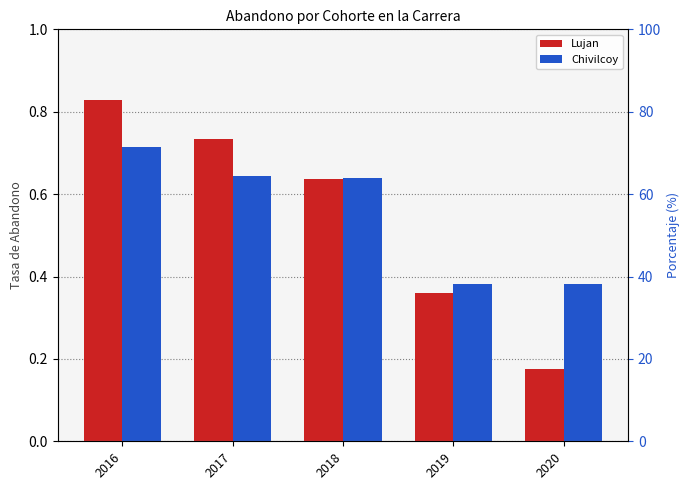

Where is Chivilcoy nearest to the value 0?

2019